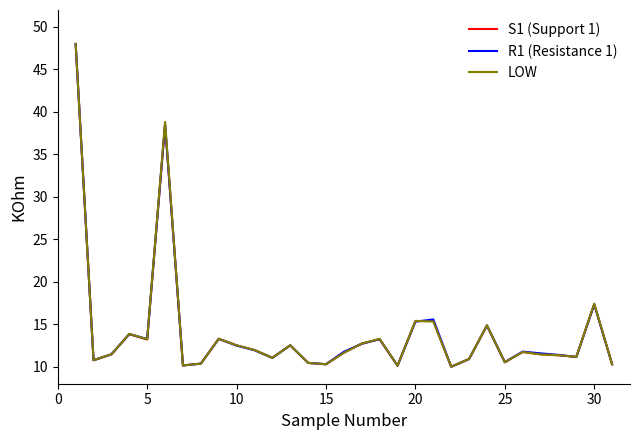

What are all the series names shown in the legend?

S1 (Support 1), R1 (Resistance 1), LOW